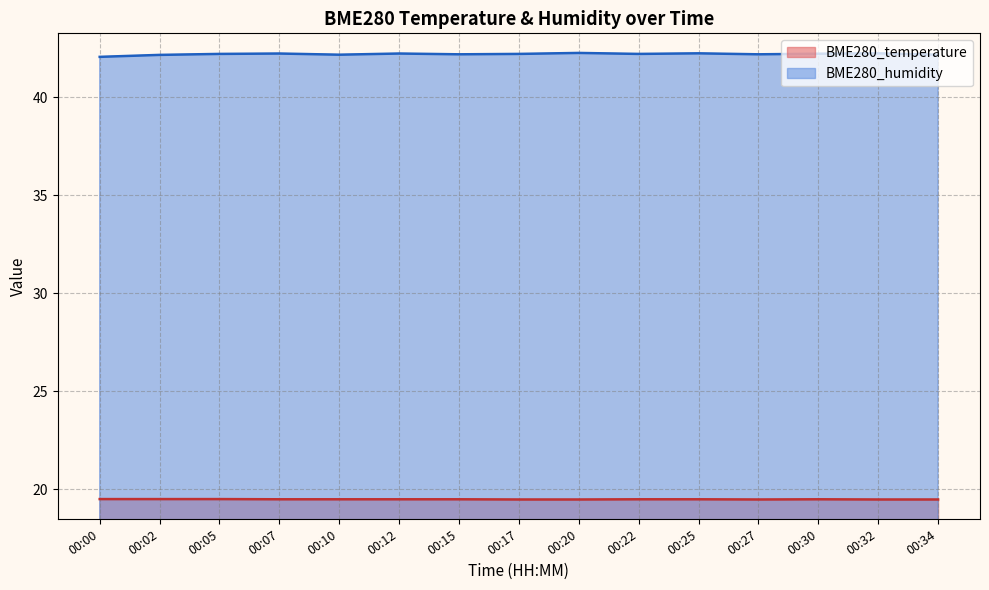

How many BME280_humidity values are between 42 and 43?

15